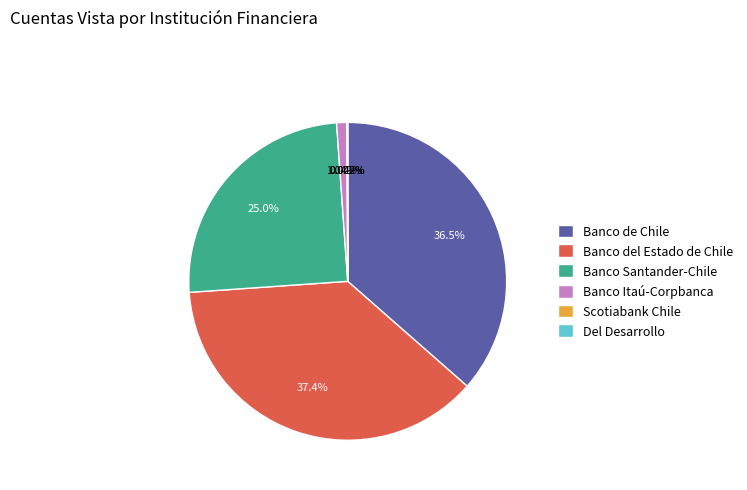

Does any single category account for the majority?

No